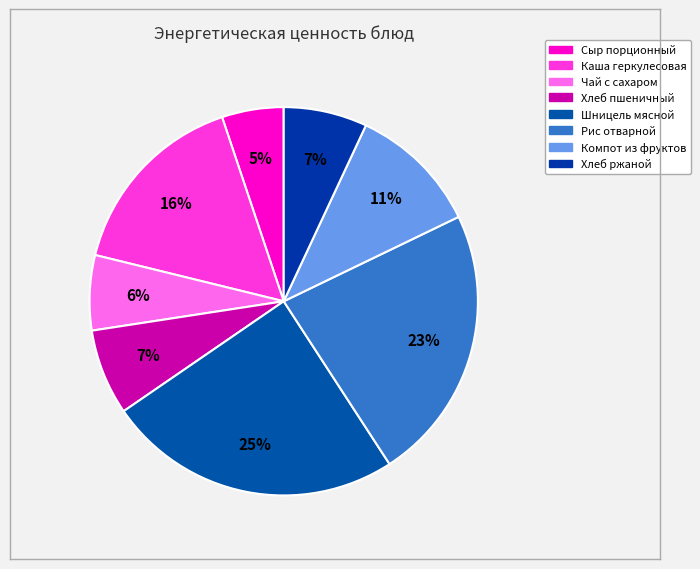

True or false: Хлеб ржаной accounts for 1% of the total.

False